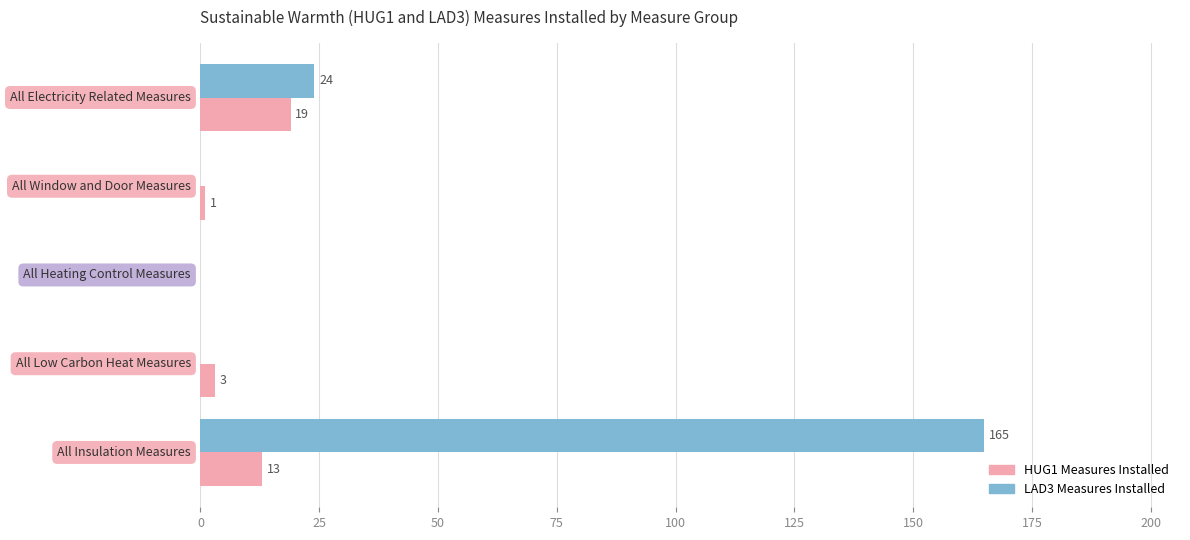

How many LAD3 Measures Installed values are between 0 and 24?

4